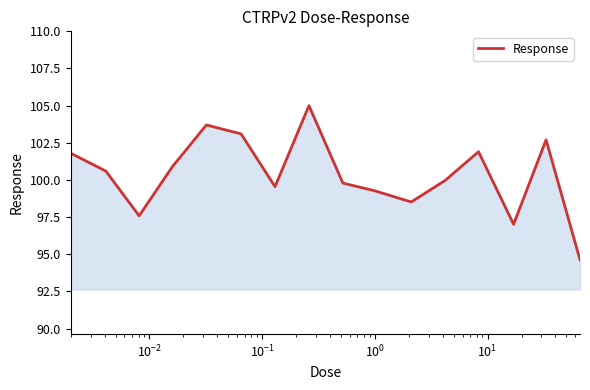

True or false: the data has more than 1 interior local peaks.

True